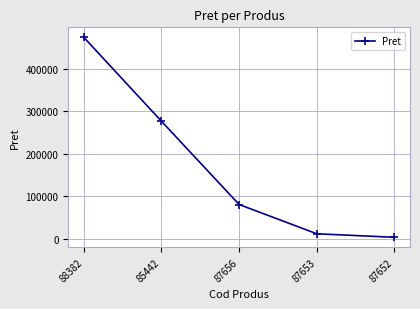

Is it true that the value at 87653 is 11620.7?

True